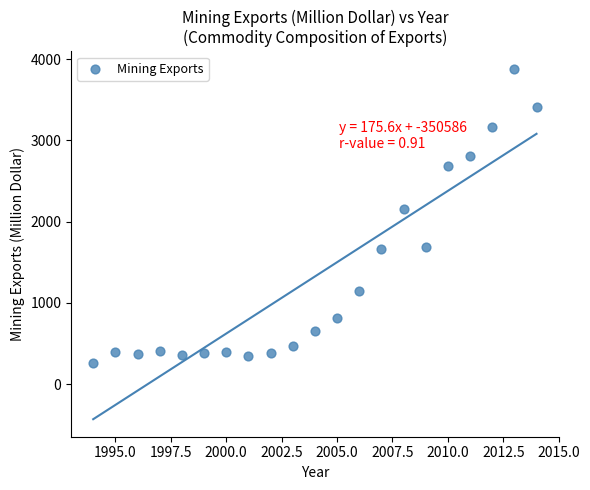

What is the range of X values (max minus min)?

20.0